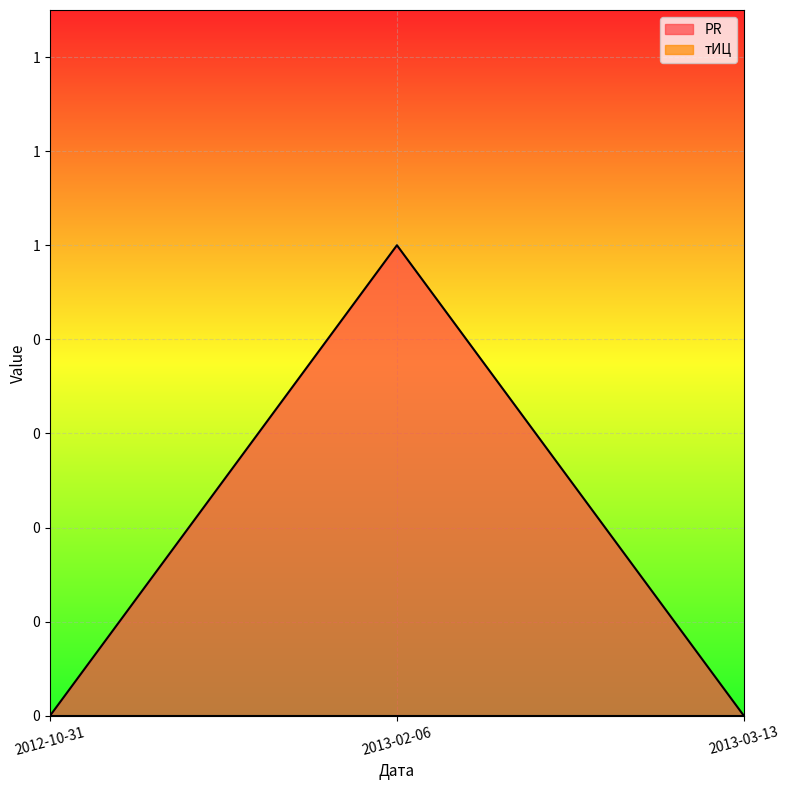

Rank the categories by value from highest to lowest.

2013-02-06, 2012-10-31, 2013-03-13